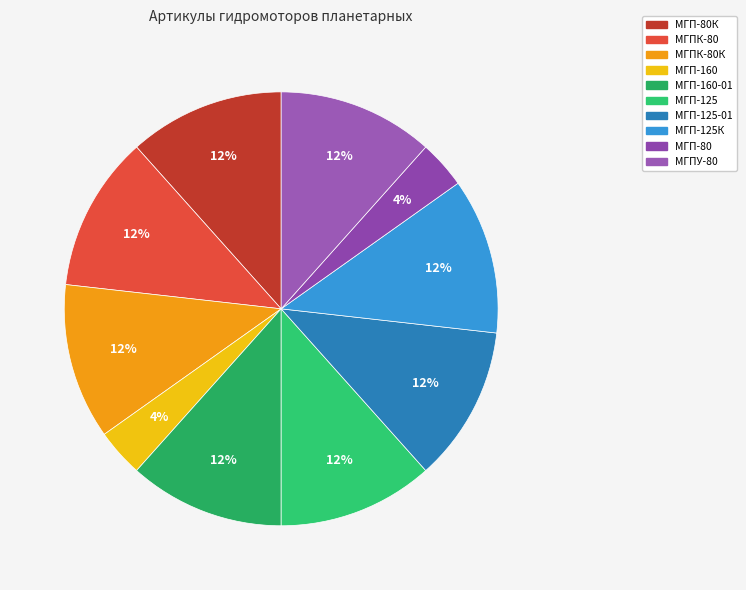

How many segments does this pie chart have?

10